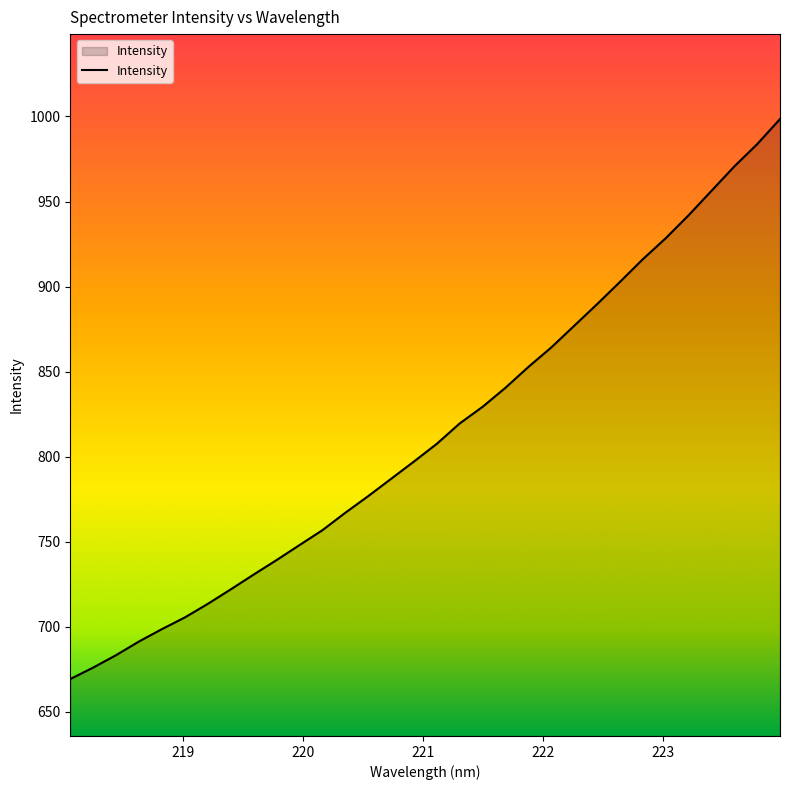

What is the maximum value shown in the chart?

998.5